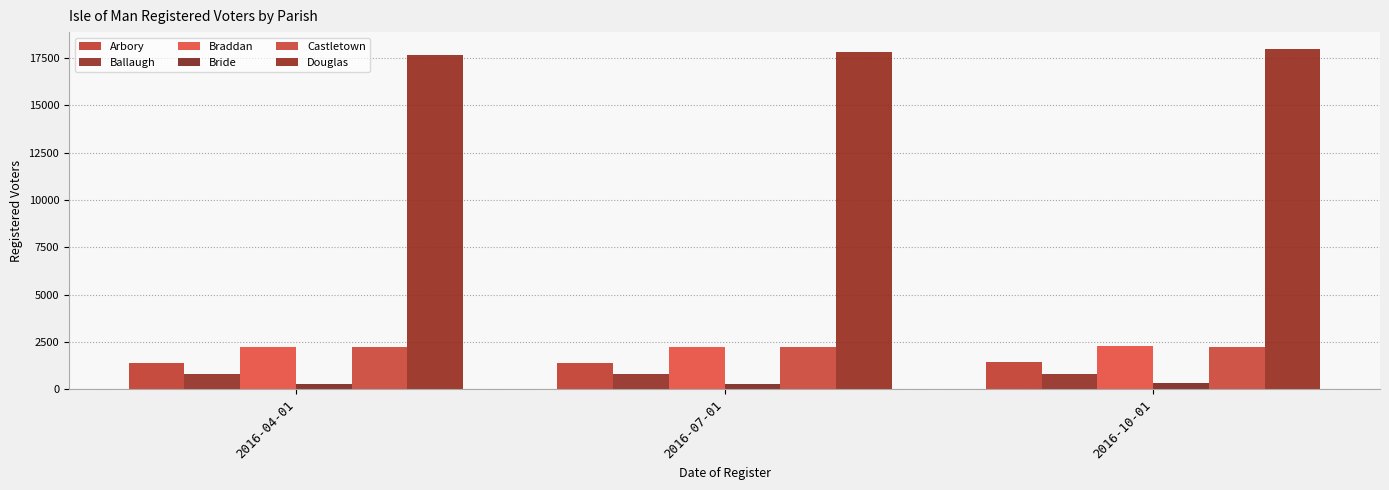

How many categories are shown in the chart?

3